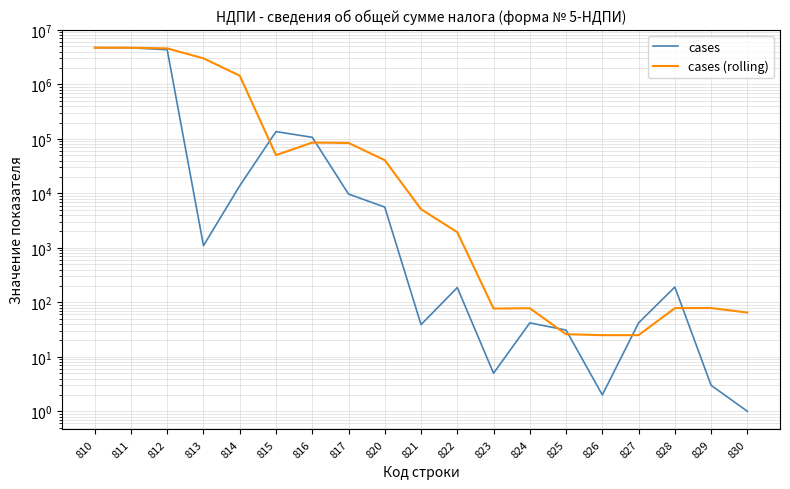

Reading left to right, transcribe all the data shown in this chart.

cases: 4729719.0	4719978.0	4335725.0	1098.0	13818.0	136503.0	107072.0	9741.0	5601.0	39.0	187.0	5.0	42.0	31.0	2.0	42.0	191.0	3.0	1.0
cases (rolling): 4729719.0	4724848.5	4595140.7	3018933.7	1450213.7	50473.0	85797.7	84438.7	40804.7	5127.0	1942.3	77.0	78.0	26.0	25.0	25.0	78.3	78.7	65.0